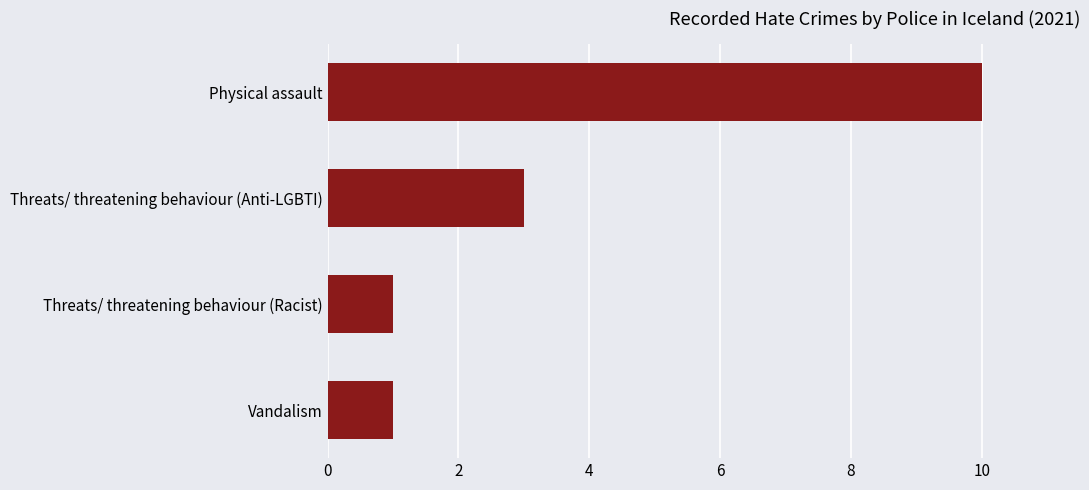

What is the change in value from Vandalism to Threats/ threatening behaviour (Anti-LGBTI)?

+2